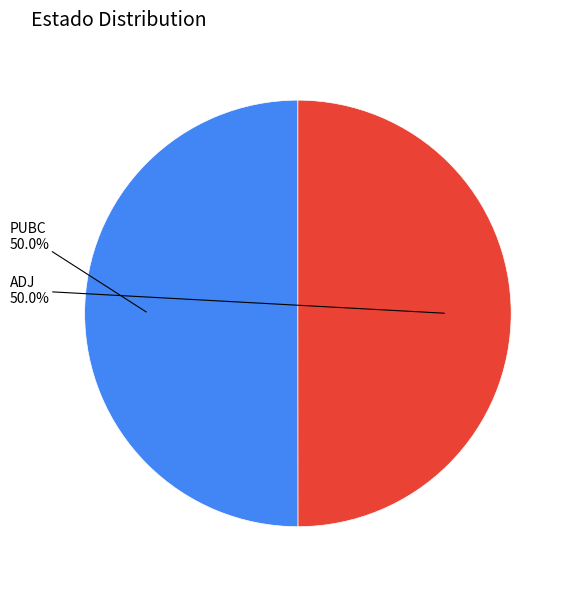

Count the number of slices in the pie.

2